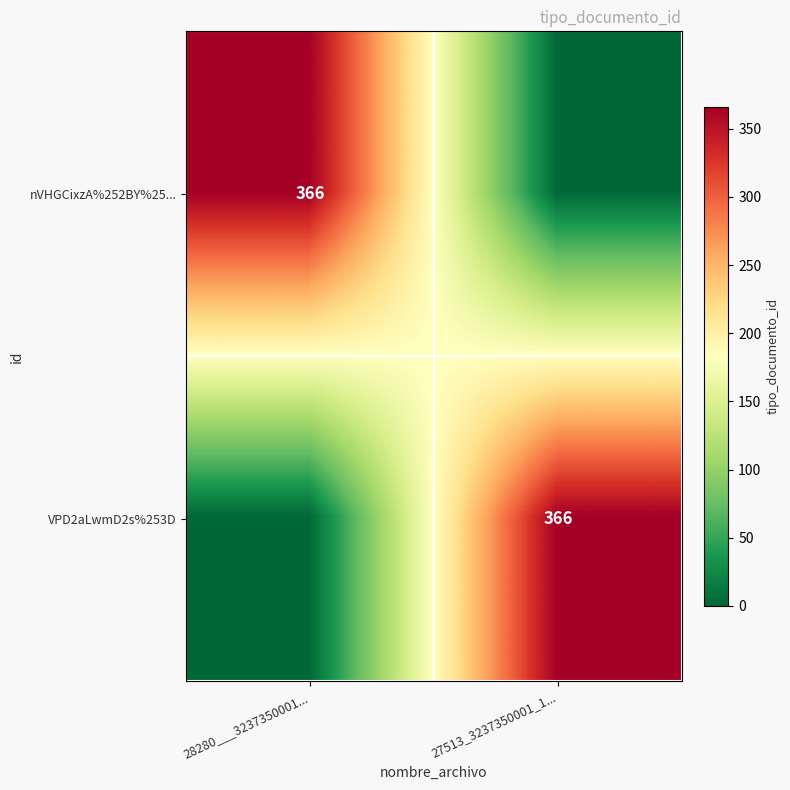

Between 27513_3237350001_1... and 28280___3237350001..., which is larger?

28280___3237350001...